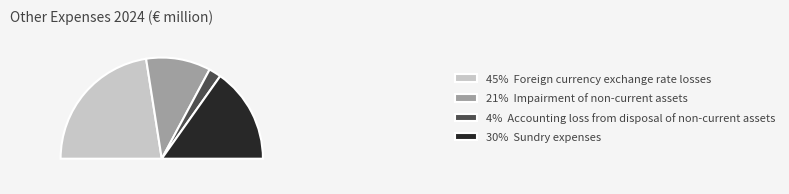

Which category has the biggest portion of the pie?

Foreign currency exchange rate losses